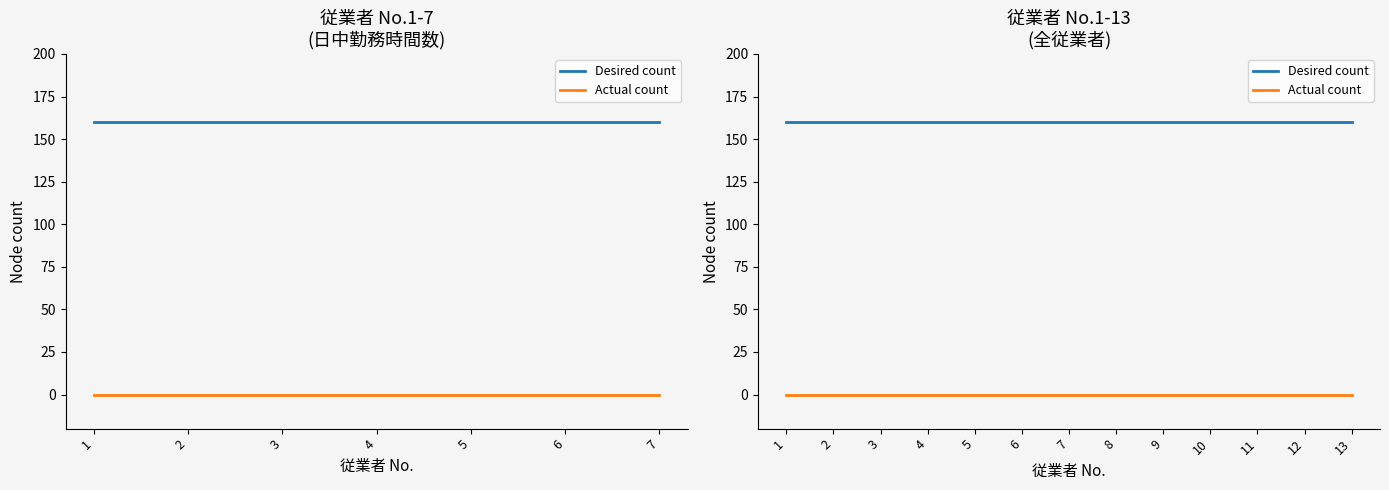

Which series has the widest spread of values?

Desired count